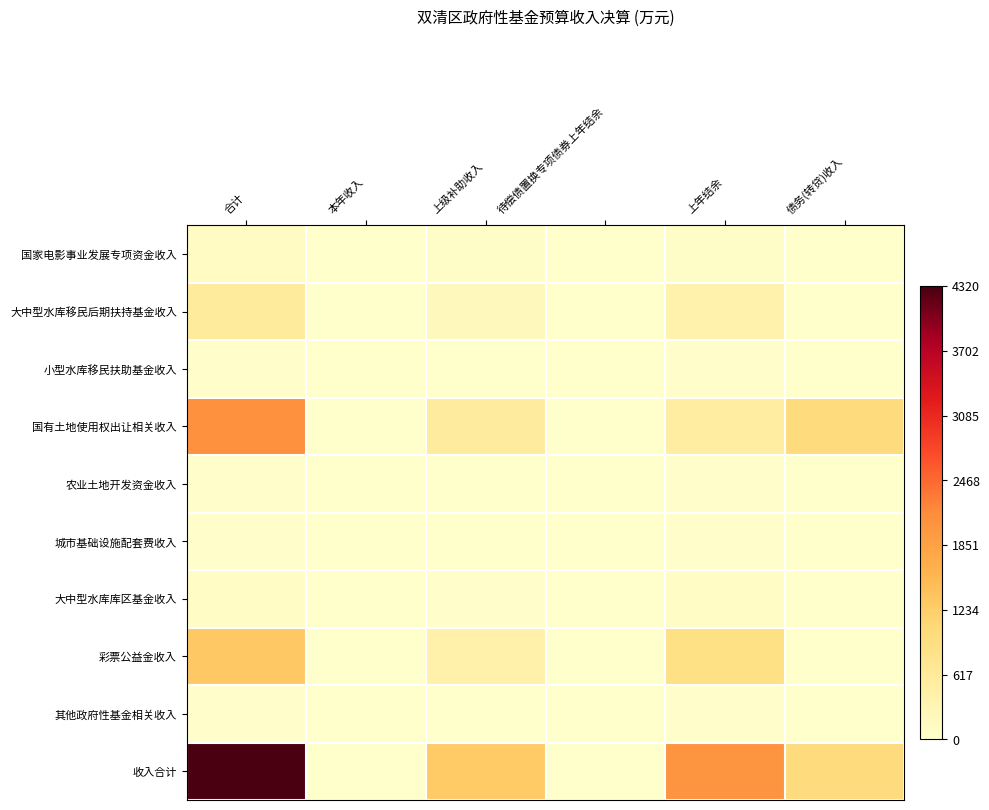

Which series has the largest range (max minus min)?

收入合计